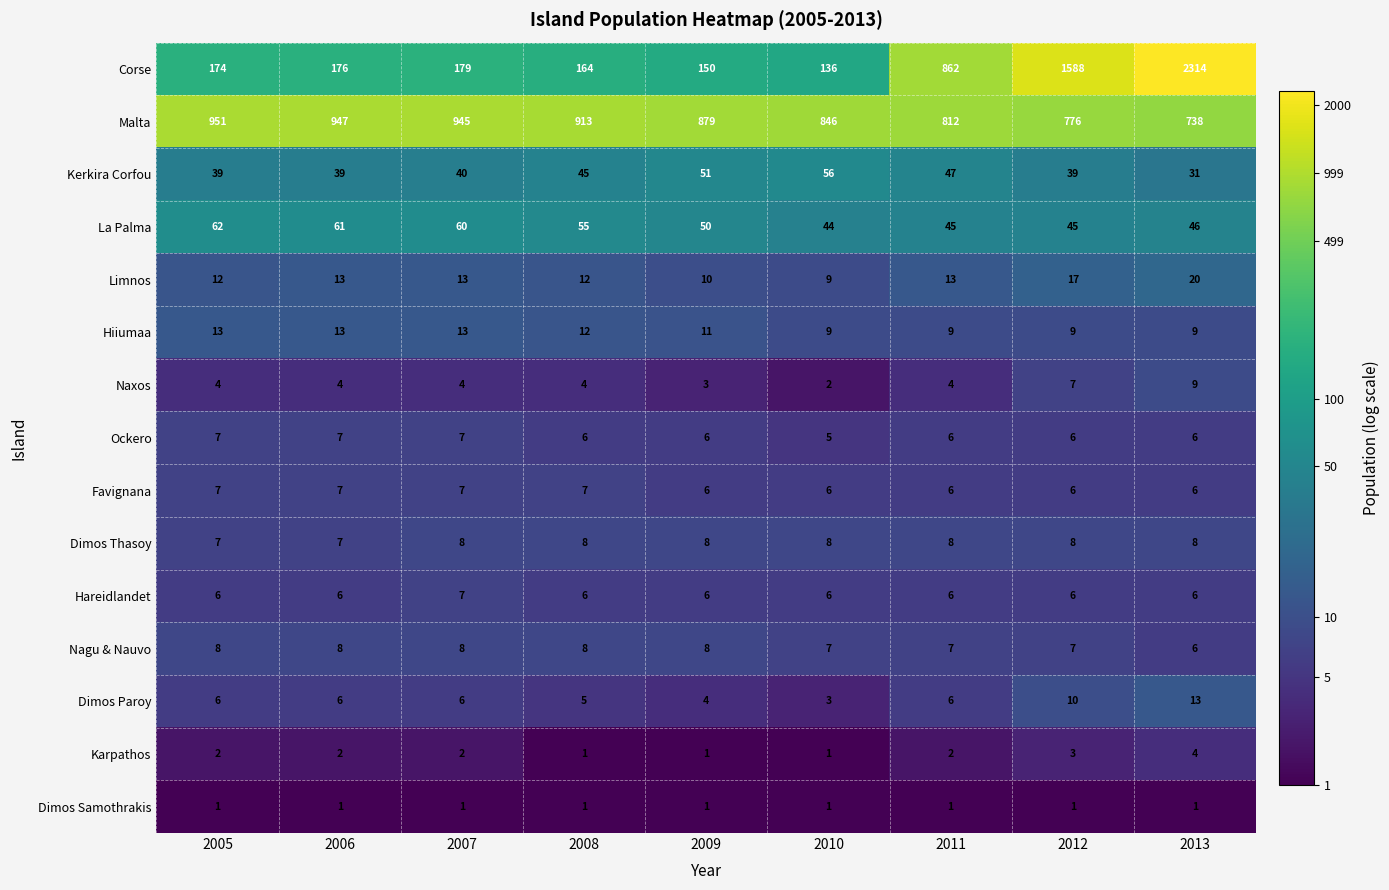

Is the value of Limnos at 2010 greater than the value of Dimos Samothrakis at 2007?

Yes